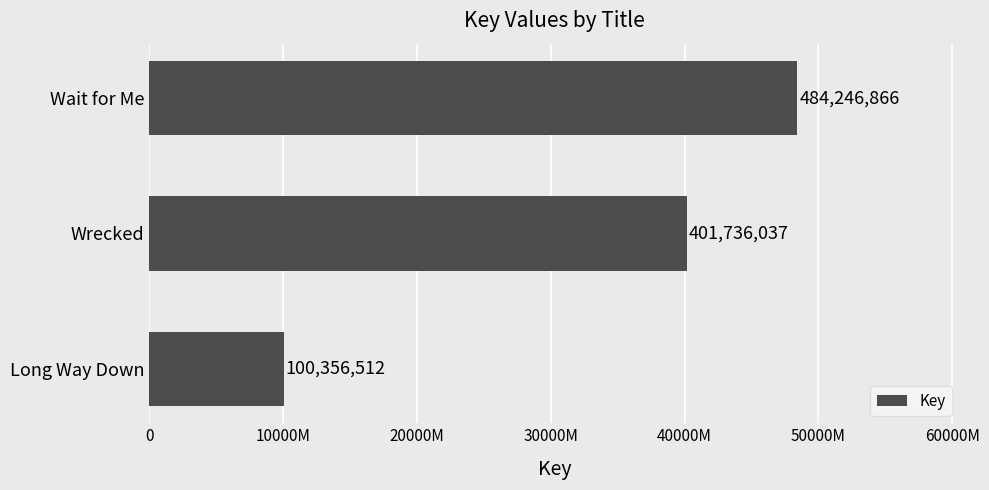

Does the chart contain any negative values?

No